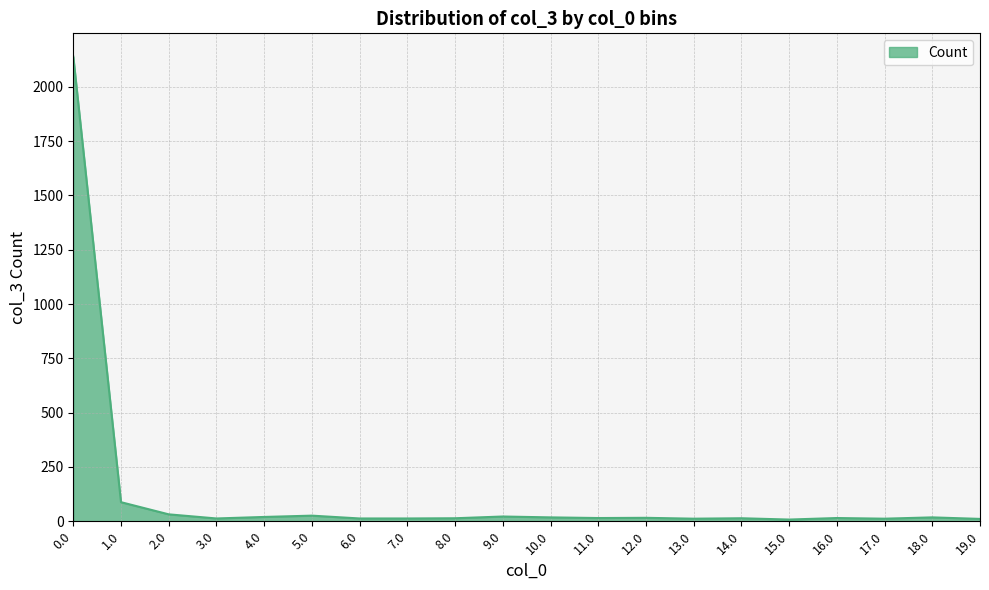

What is the greatest value displayed?

2139